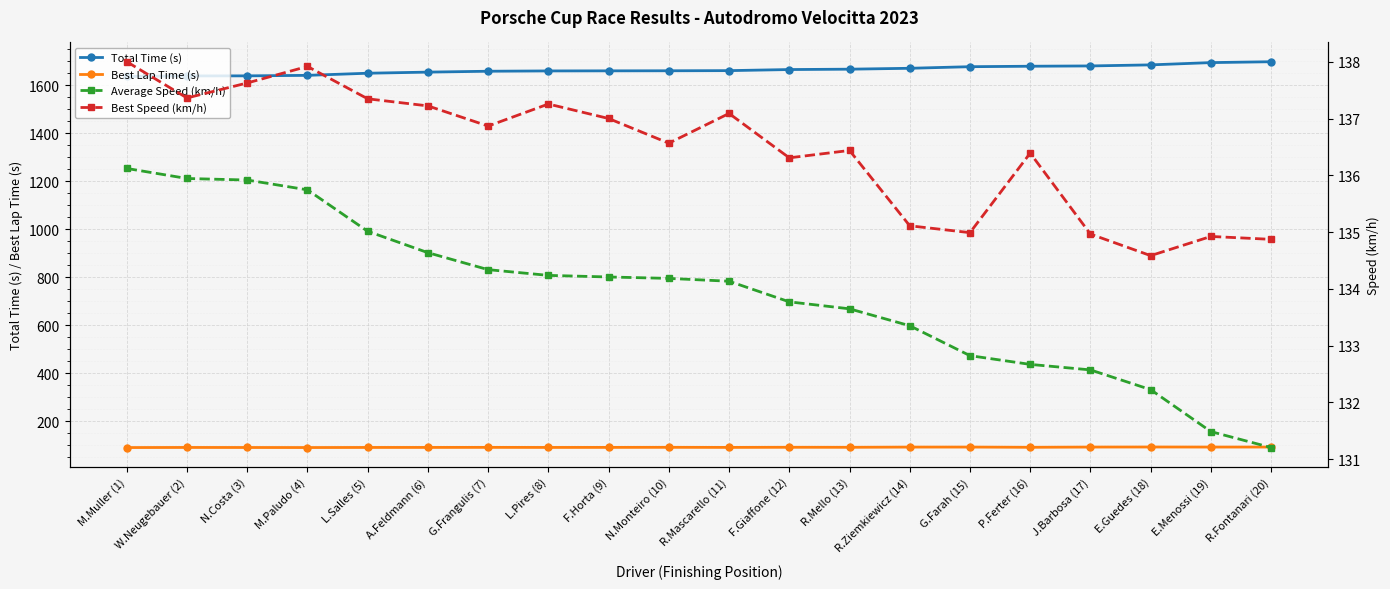

Rank the series by their maximum value, from lowest to highest.

Best Lap Time (s), Average Speed (km/h), Best Speed (km/h), Total Time (s)